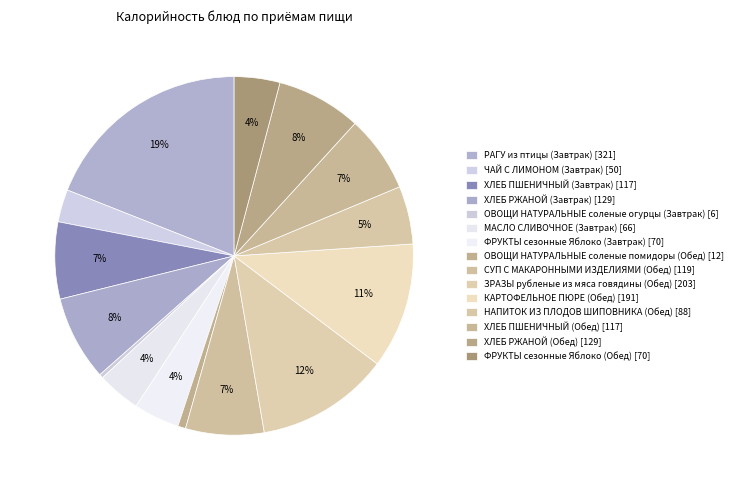

Does ХЛЕБ ПШЕНИЧНЫЙ (Обед) account for over 50% of the chart?

No